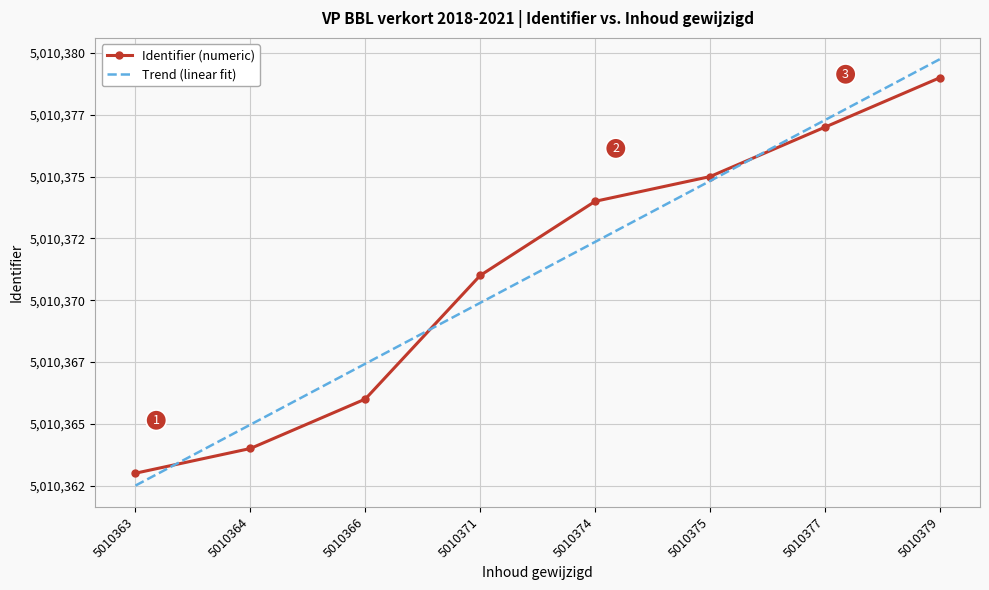

At which label does Trend (linear fit) reach its minimum?

5010363